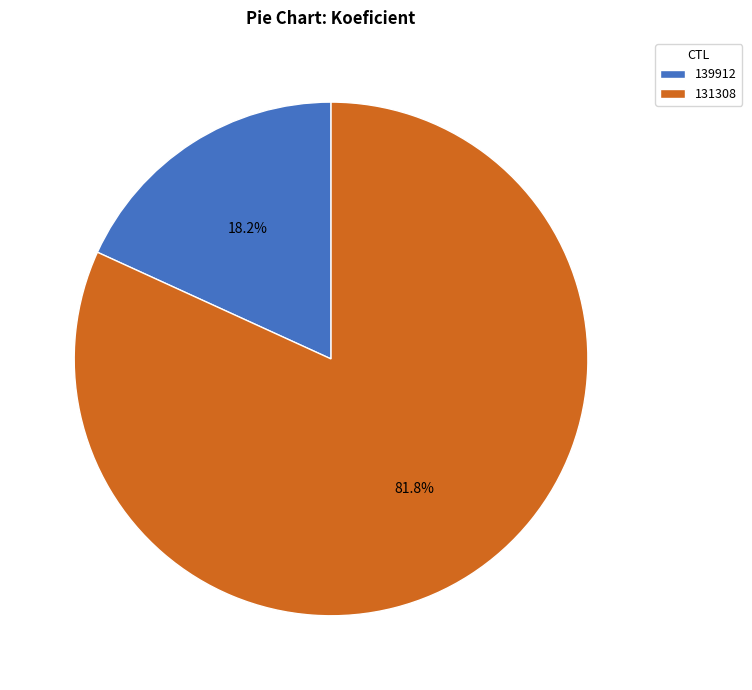

Is it true that 131308 is 87% of the pie?

False